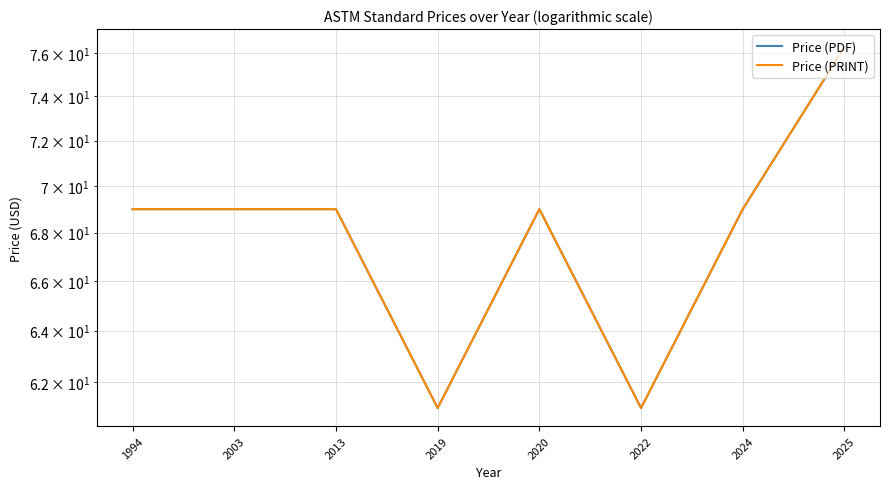

Which category has the lowest value across all series?

2019